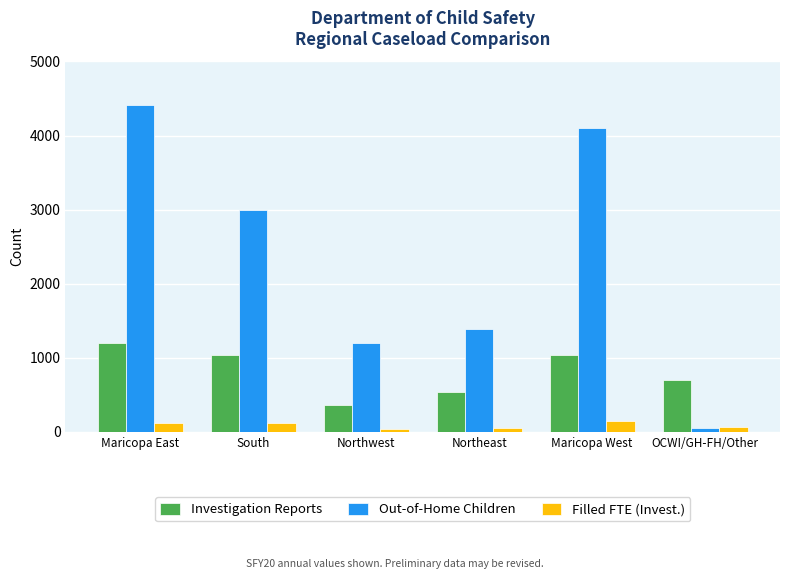

What is the maximum value for Out-of-Home Children?

4417